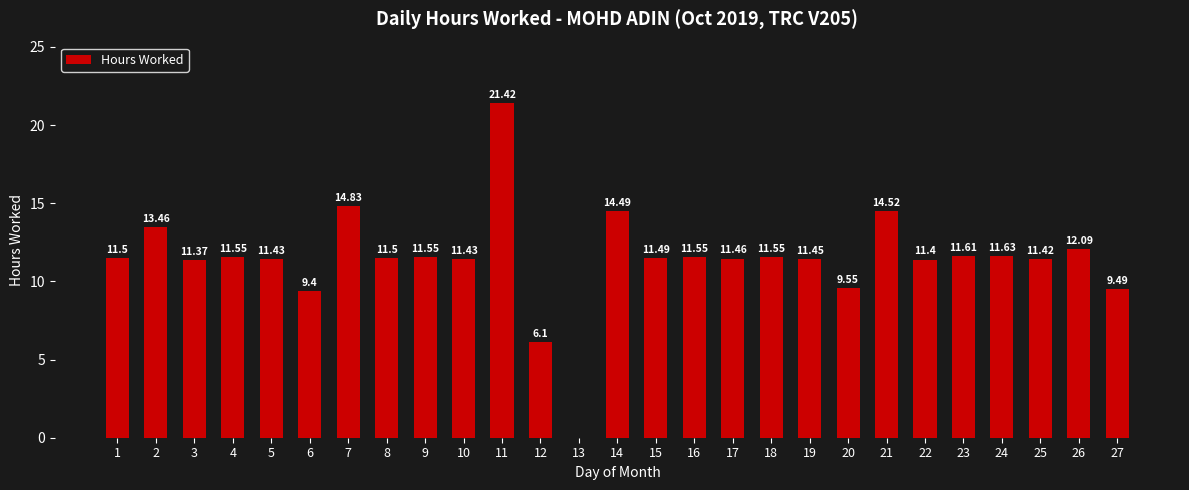

What is the ratio of the value at 2 to the value at 17?

1.2